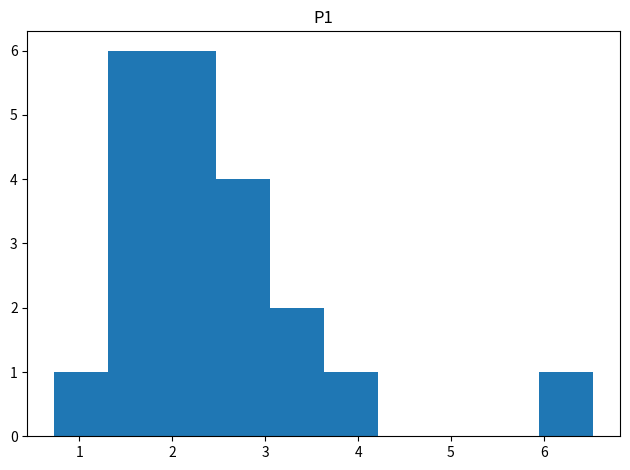

How tall is the bar that spans 1.89 to 2.47 on the x-axis? Neither the bar edges nor the heights are printed on the chart, so give them approximately, as read against the axes.

6